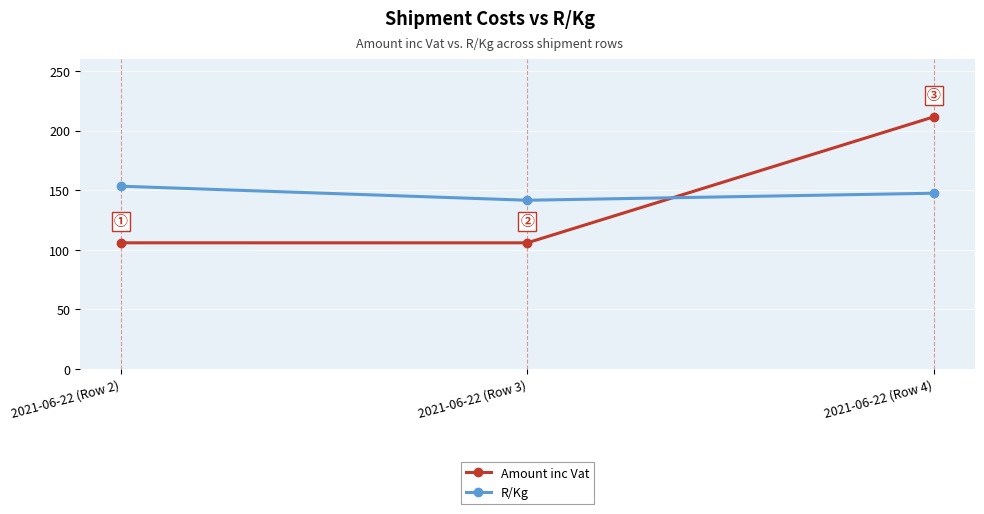

At which label is Amount inc Vat closest to 158?

2021-06-22 (Row 2)